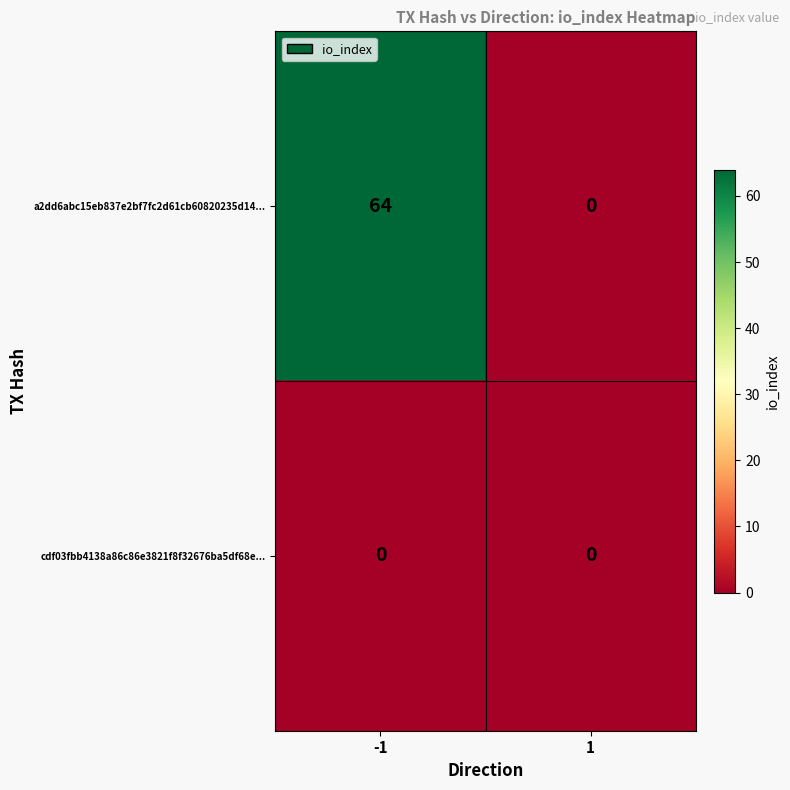

What is the total value across all series at -1?

64